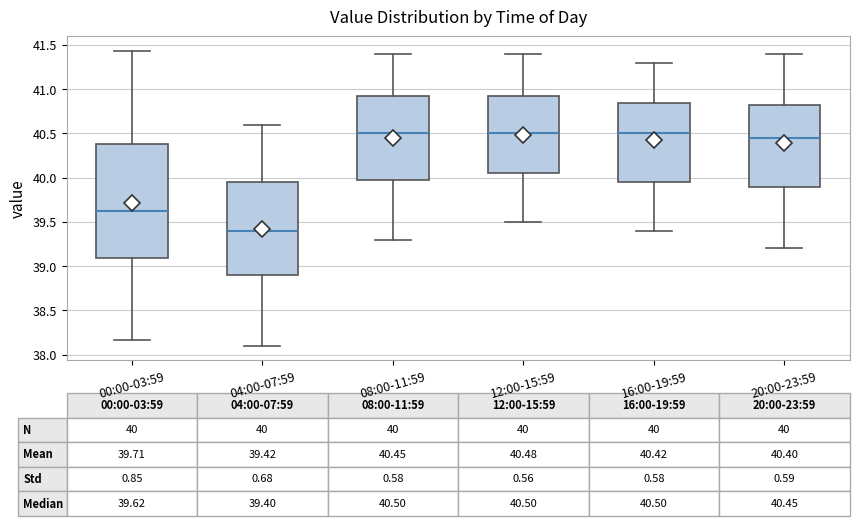

Which box has the lowest median line?

04:00-07:59